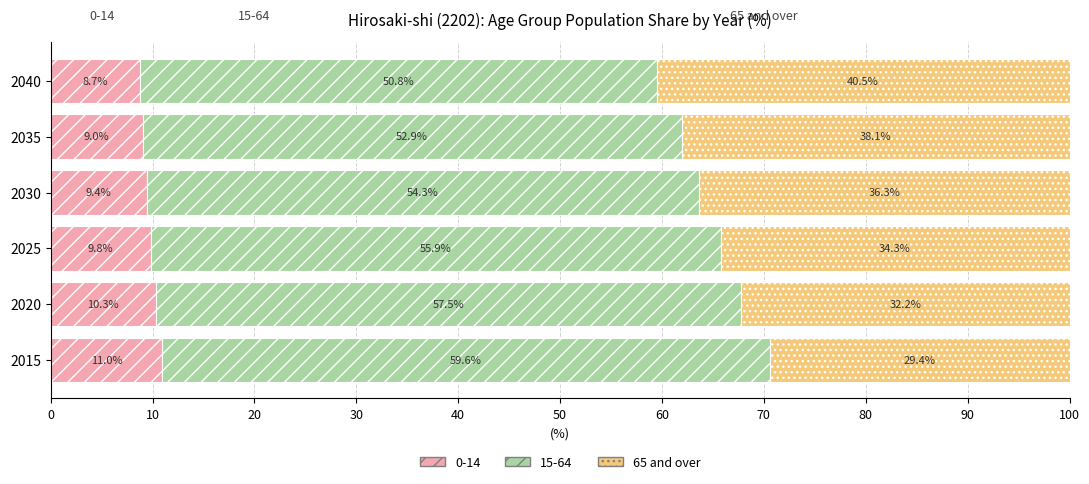

What is the total value across all series at 2030?

100.0